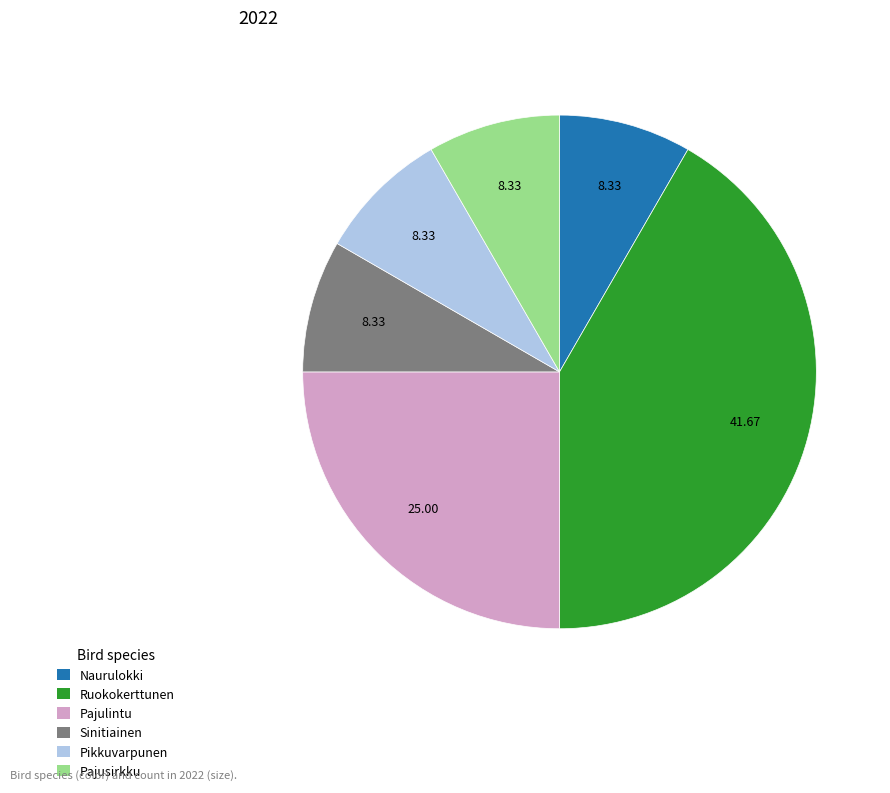

How many segments does this pie chart have?

6